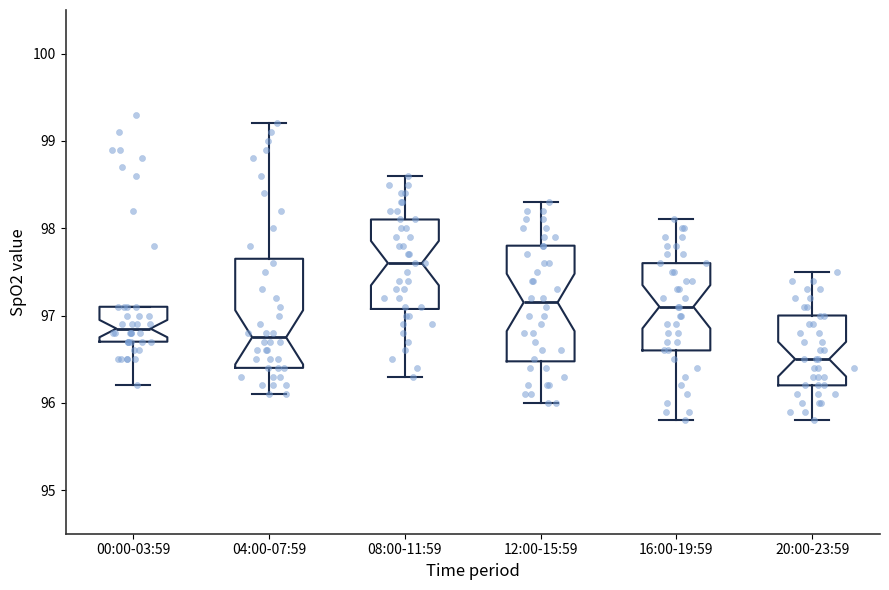

Which box has the lowest median line?

20:00-23:59